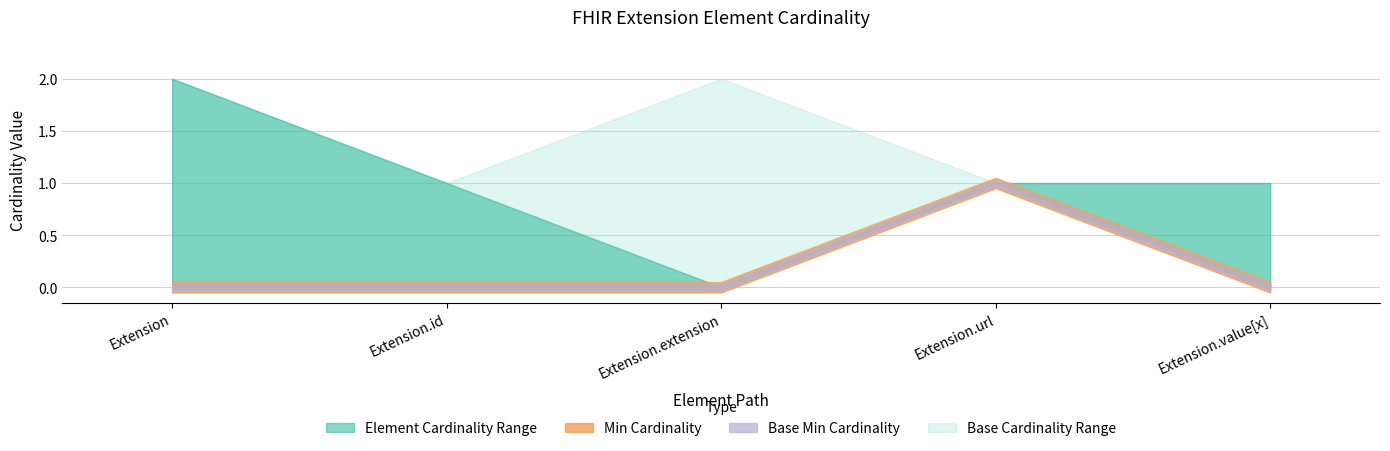

Reading left to right, list all the values displayed in this chart.

Min: Extension=0	Extension.id=0	Extension.extension=0	Extension.url=1	Extension.value[x]=0
Max_numeric: Extension=999	Extension.id=1	Extension.extension=0	Extension.url=1	Extension.value[x]=1
Base Min: Extension=0	Extension.id=0	Extension.extension=0	Extension.url=1	Extension.value[x]=0
Base Max_numeric: Extension=999	Extension.id=1	Extension.extension=999	Extension.url=1	Extension.value[x]=1